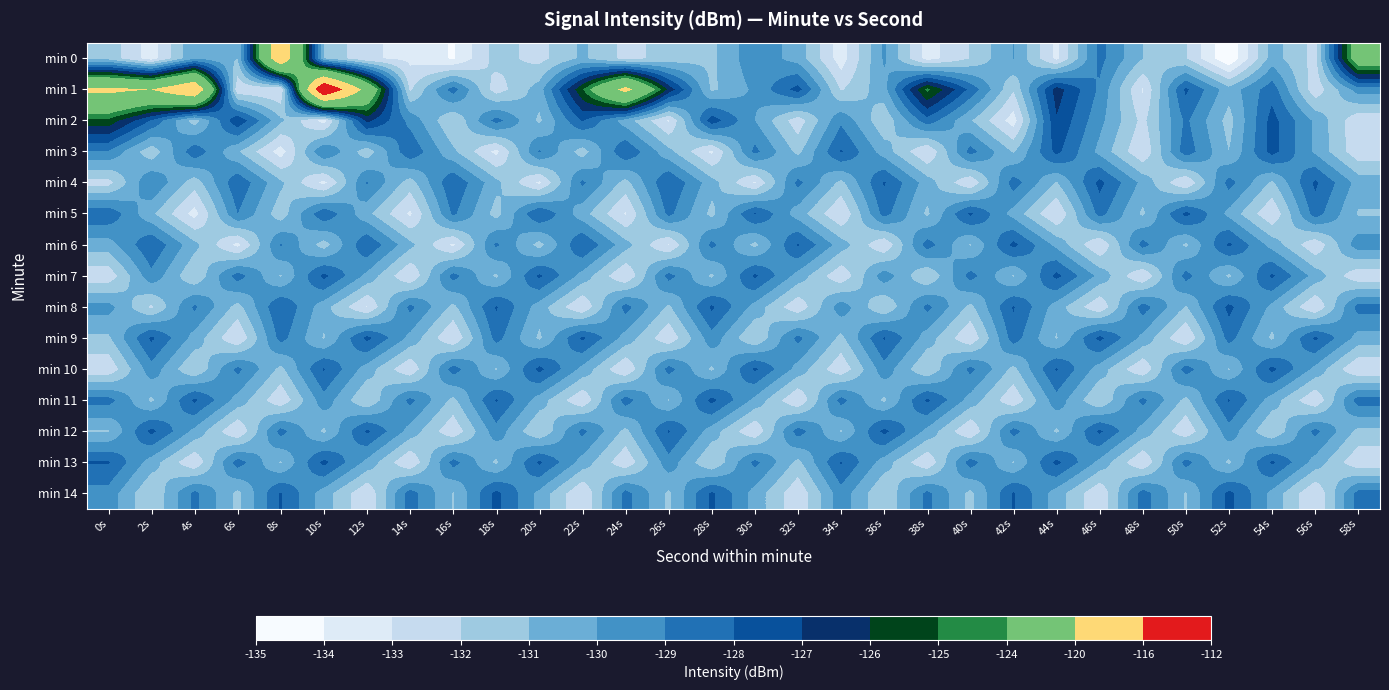

List the series in order of their peak value, highest first.

min 1, min 0, min 2, min 3, min 4, min 5, min 6, min 7, min 8, min 9, min 10, min 11, min 12, min 13, min 14